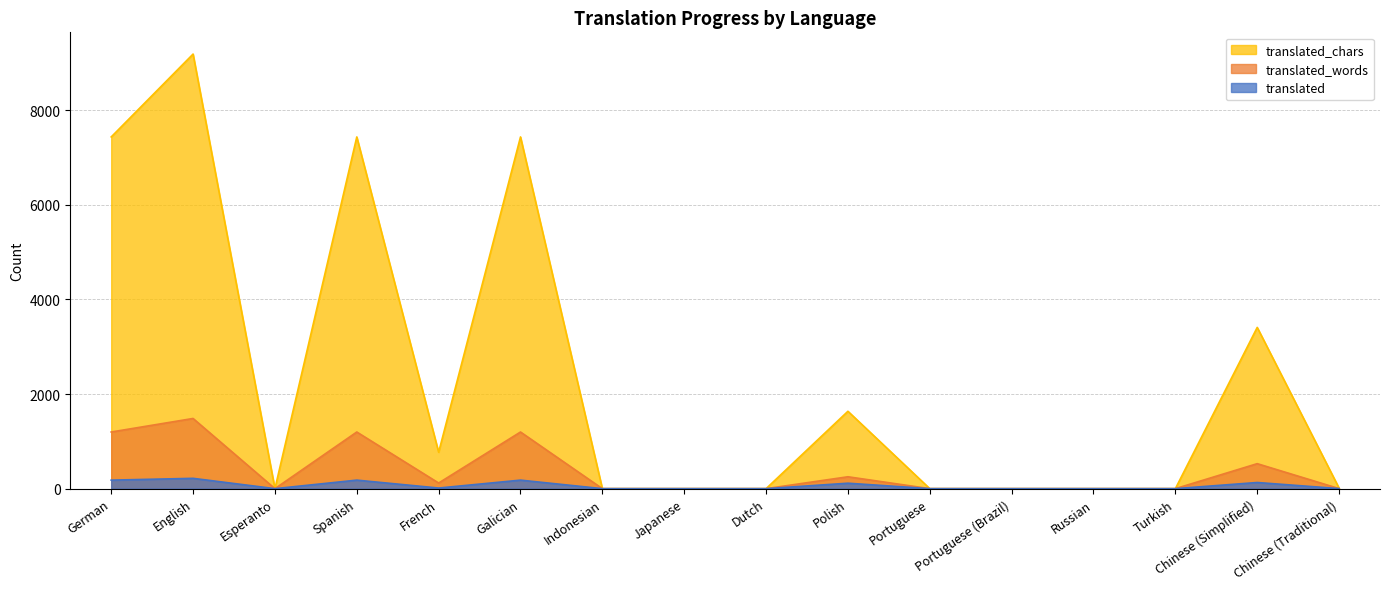

What is the difference between the second highest and second lowest values in the translated_words series?

1197